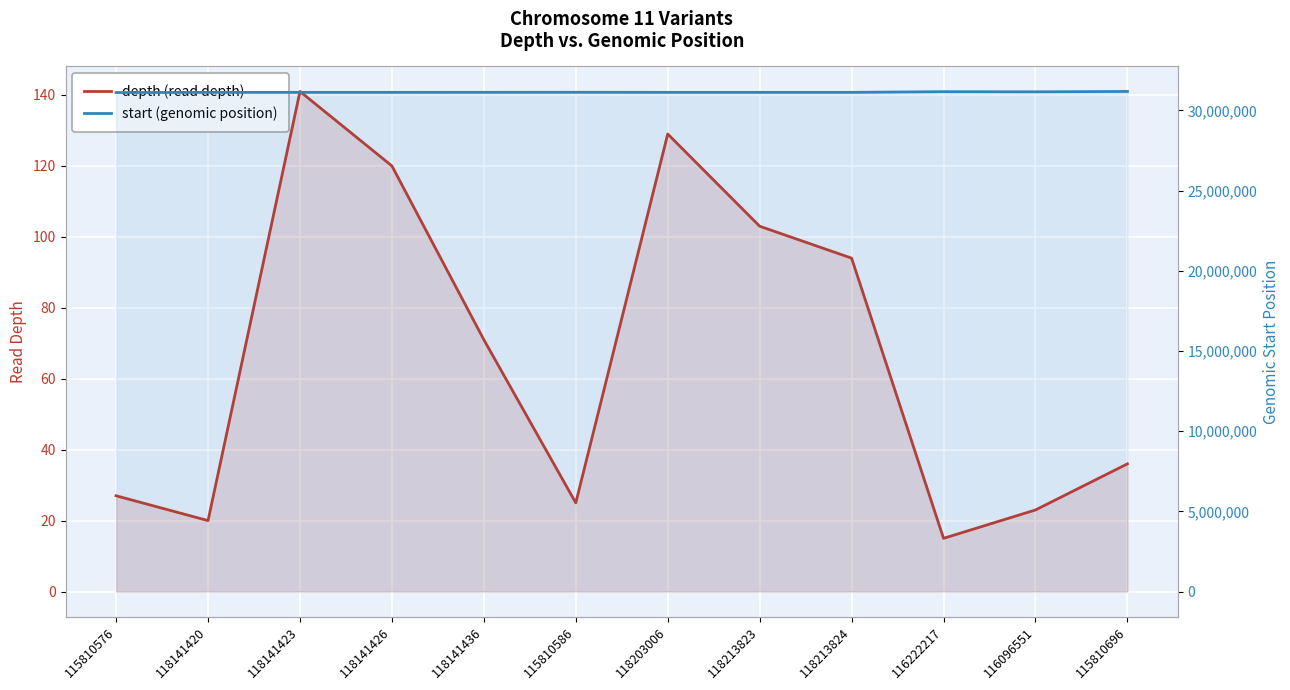

Reading left to right, what are all the values shown in this chart?

depth (read depth): 115810576=27	118141420=20	118141423=141	118141426=120	118141436=71	115810586=25	118203006=129	118213823=103	118213824=94	116222217=15	116096551=23	115810696=36
start (genomic position): 115810576=31111629	118141420=31122760	118141423=31123270	118141426=31123337	118141436=31124979	115810586=31128478	118203006=31122956	118213823=31123356	118213824=31123369	116222217=31166584	116096551=31156992	115810696=31180143